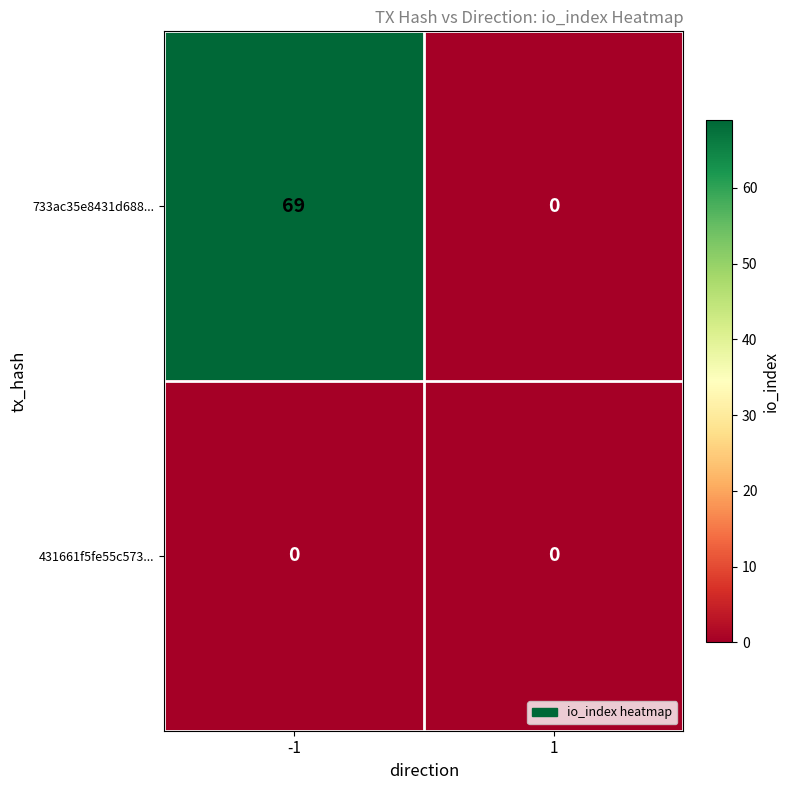

True or false: 733ac35e8431d688... has a value of 35 at -1.

False